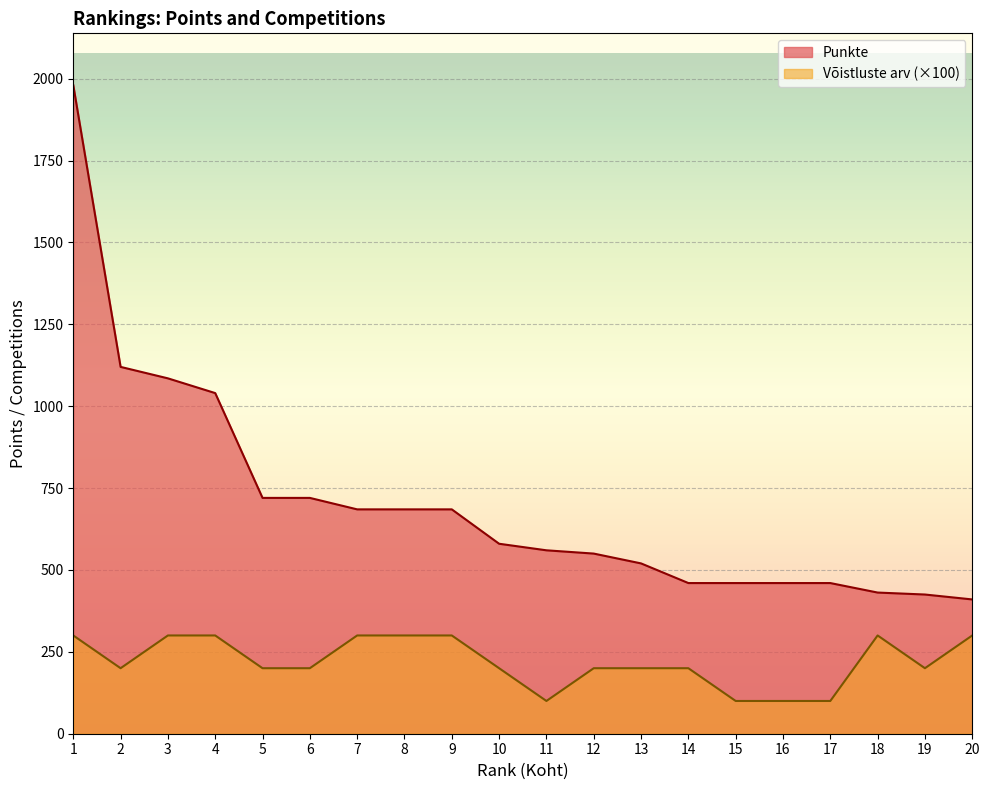

What is the sum of all Võistluste arv values?

4400